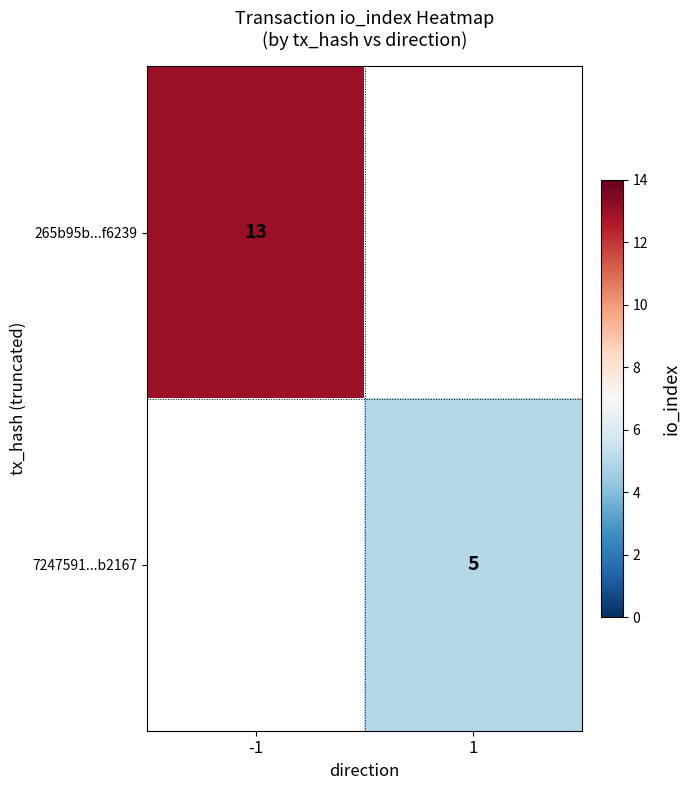

The 265b95b...f6239 series shows 8.3 at -1. True or false?

False